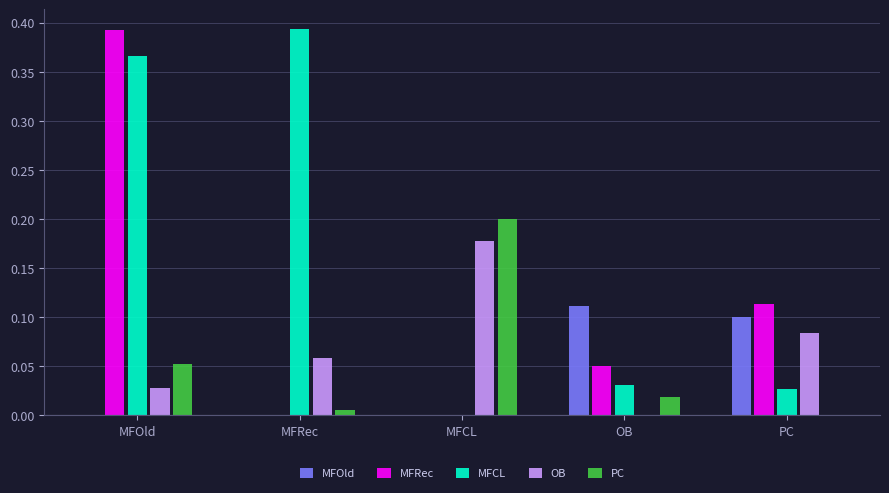

How many groups of bars are there?

5